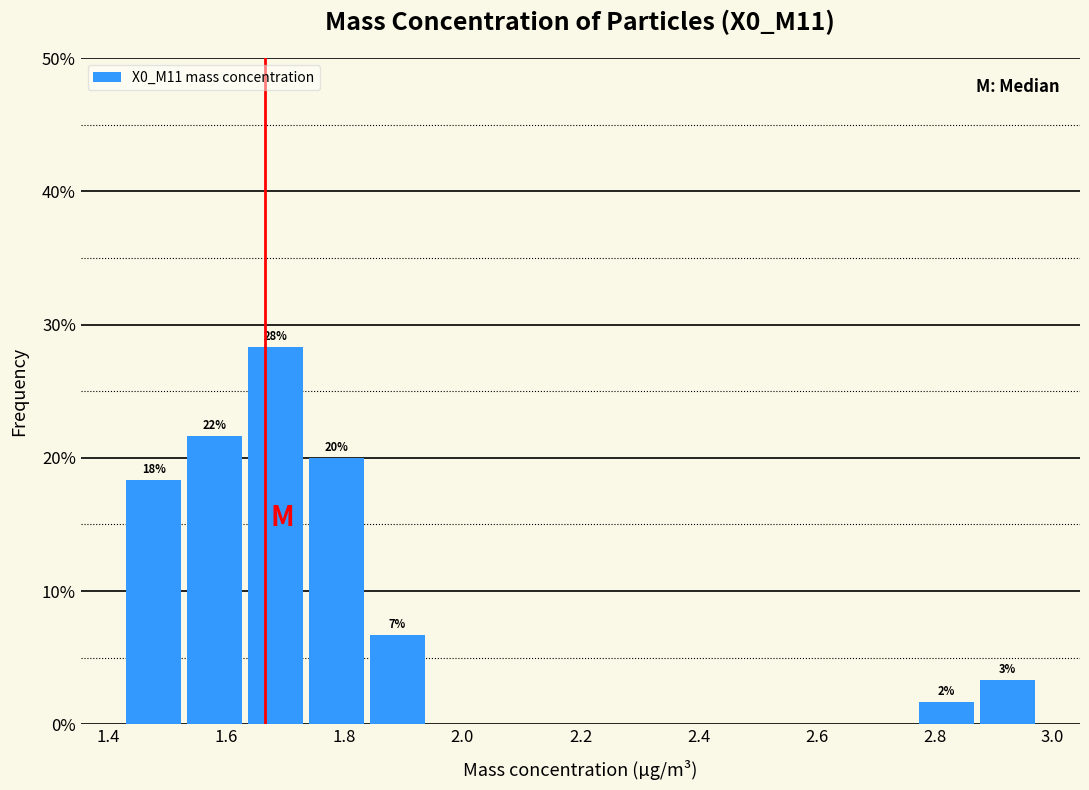

Over which range of the x-axis is the bar tallest?

1.64 to 1.74